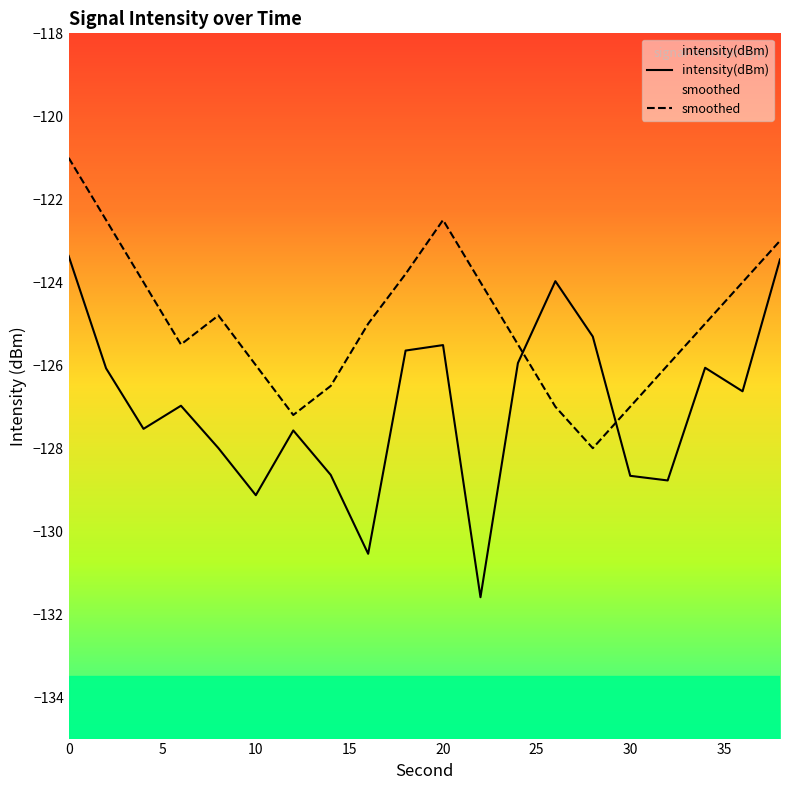

What is the highest value of the intensity(dBm) series?

-123.4